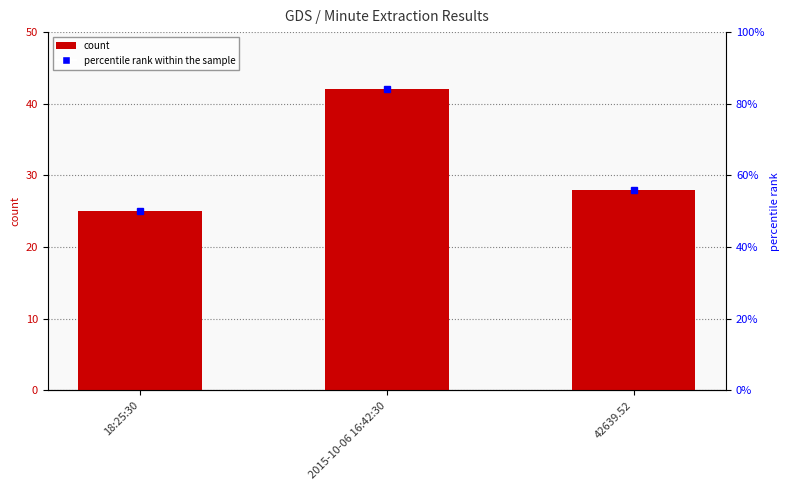

What is the smallest value displayed?

25